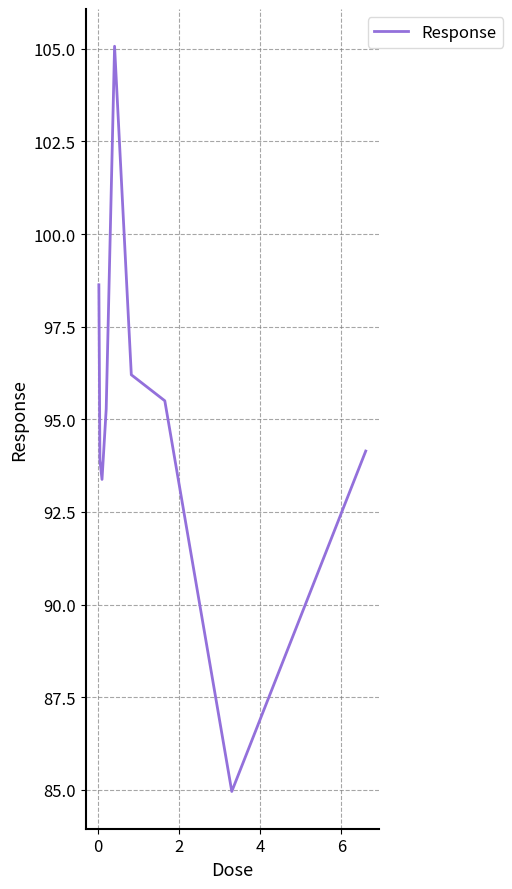

What is the average value?

95.2